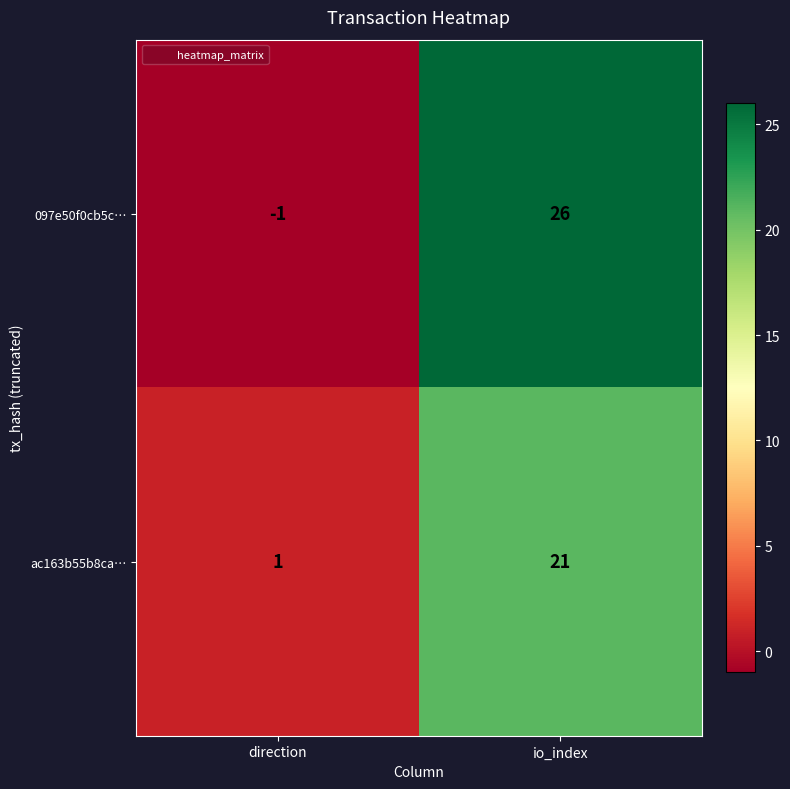

What is the minimum value shown in the chart?

-1